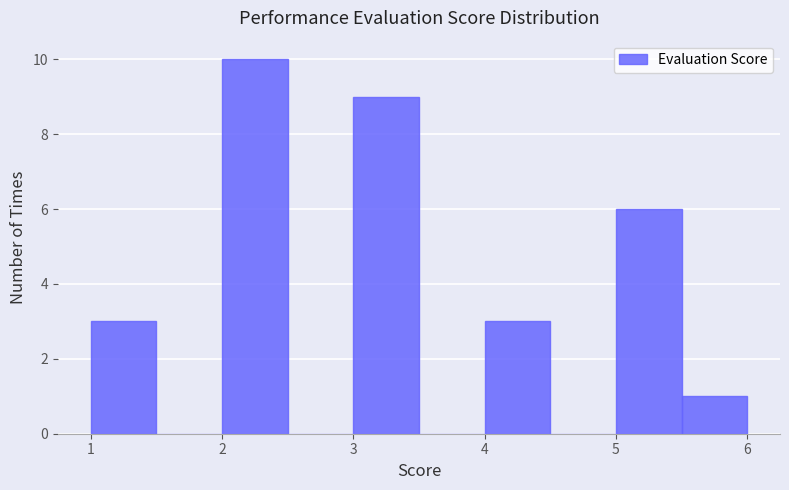

Reading left to right, list every bar in this chart as the range it spans on the x-axis followed by its height. The values are not printed on the chart, so give them approximately, as read against the axis.

1.0 to 1.5: 3
1.5 to 2.0: 0
2.0 to 2.5: 10
2.5 to 3.0: 0
3.0 to 3.5: 9
3.5 to 4.0: 0
4.0 to 4.5: 3
4.5 to 5.0: 0
5.0 to 5.5: 6
5.5 to 6.0: 1